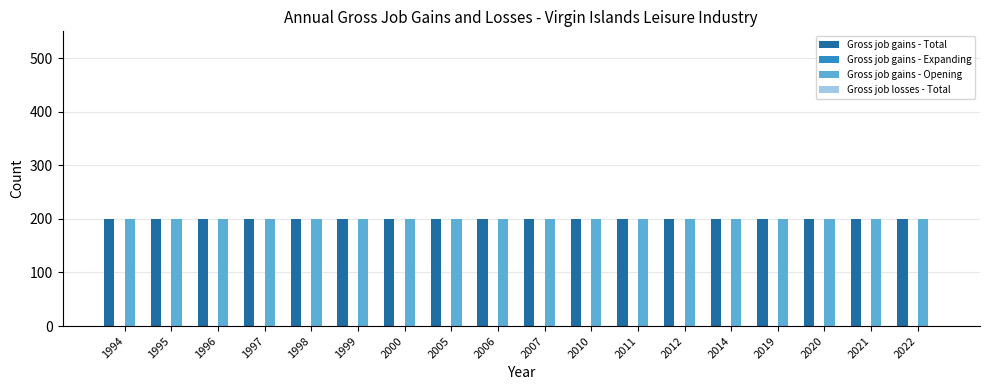

Reading right to left, list all the values displayed in this chart.

Gross job gains - Total: 2022=200	2021=200	2020=200	2019=200	2014=200	2012=200	2011=200	2010=200	2007=200	2006=200	2005=200	2000=200	1999=200	1998=200	1997=200	1996=200	1995=200	1994=200
Gross job gains - Expanding: 2022=0	2021=0	2020=0	2019=0	2014=0	2012=0	2011=0	2010=0	2007=0	2006=0	2005=0	2000=0	1999=0	1998=0	1997=0	1996=0	1995=0	1994=0
Gross job gains - Opening: 2022=200	2021=200	2020=200	2019=200	2014=200	2012=200	2011=200	2010=200	2007=200	2006=200	2005=200	2000=200	1999=200	1998=200	1997=200	1996=200	1995=200	1994=200
Gross job losses - Total: 2022=0	2021=0	2020=0	2019=0	2014=0	2012=0	2011=0	2010=0	2007=0	2006=0	2005=0	2000=0	1999=0	1998=0	1997=0	1996=0	1995=0	1994=0